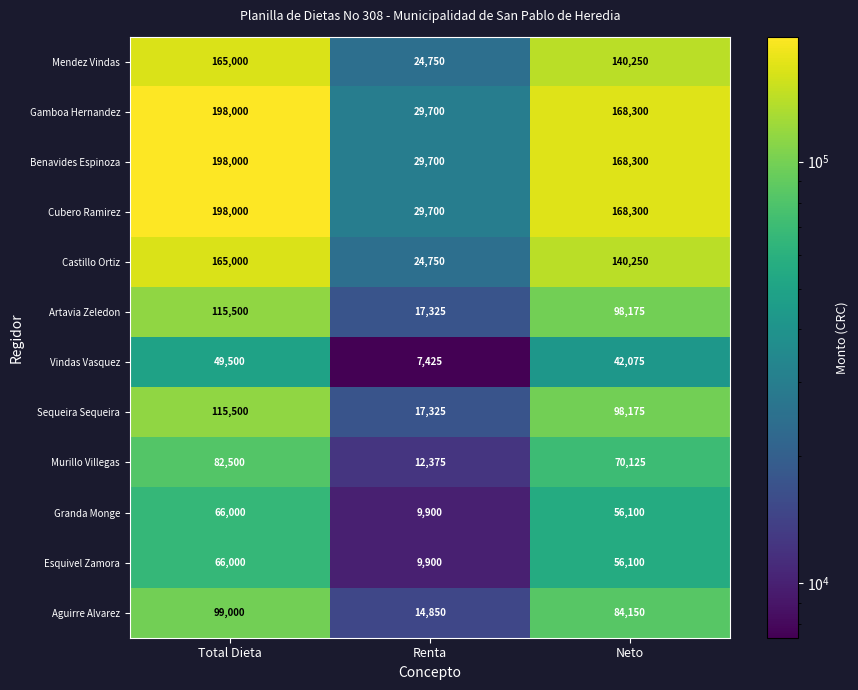

At which label does Aguirre Alvarez first exceed 84150?

Total Dieta